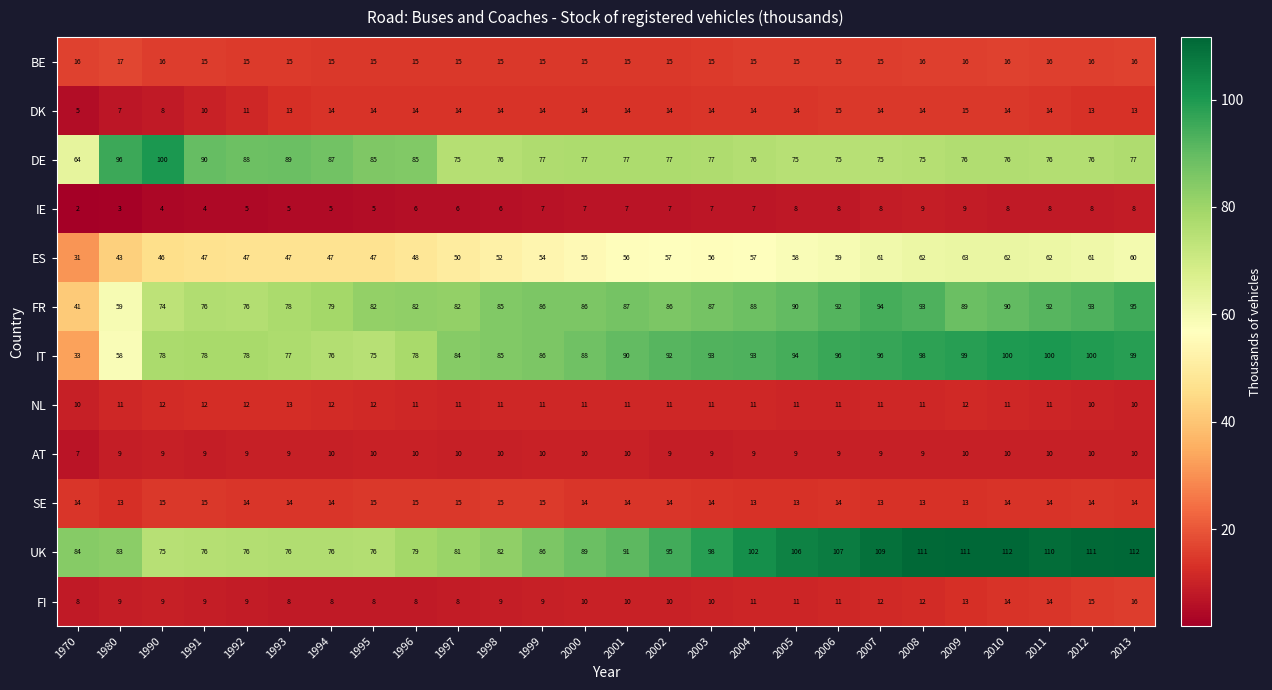

What is the smallest value displayed?

2